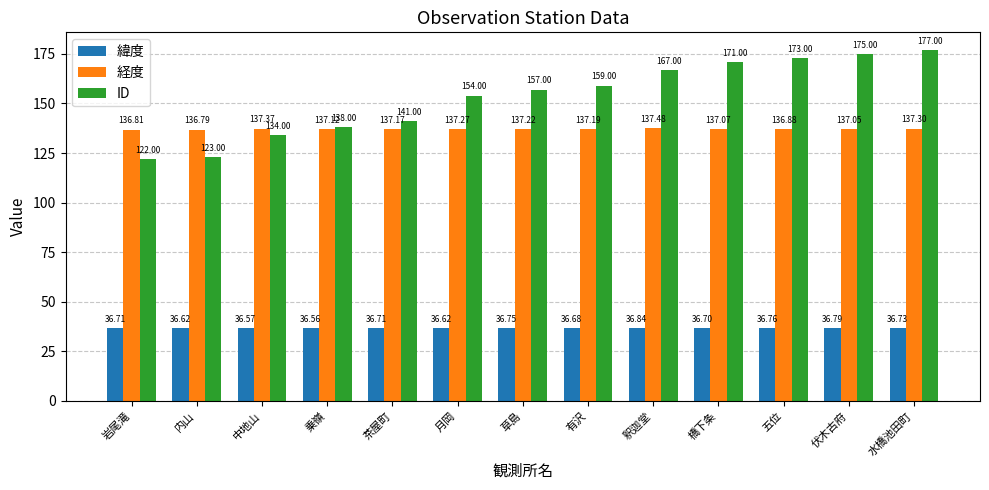

True or false: 緯度 has a value of 64.8 at 茶屋町.

False